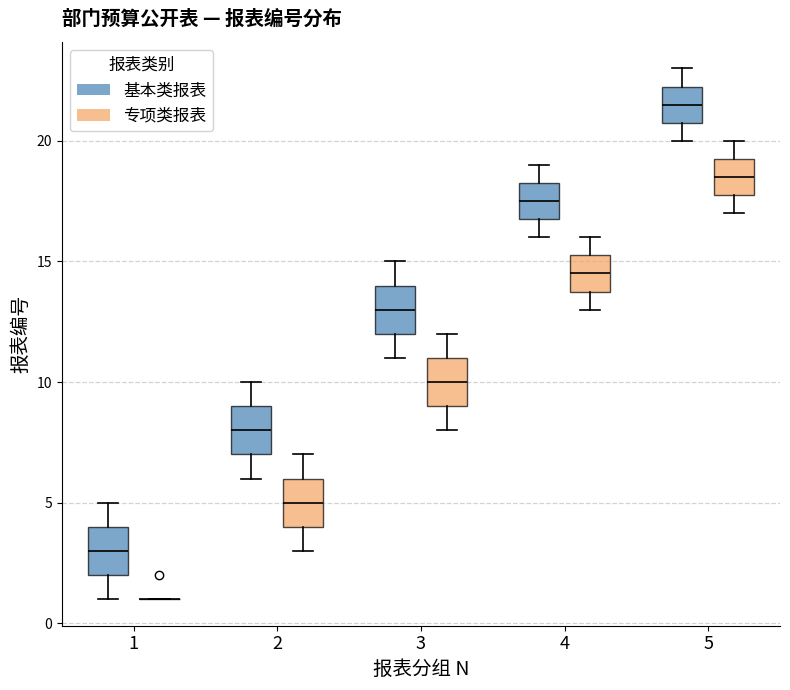

Reading left to right, read every box against the y-axis: the position of its median line, the range the box covers, and the ends of its whiskers. The values are not printed on the chart, so give them approximately, as read against the axis.

1 (基本类报表): median 3.0, box 2.0 to 4.0, whiskers 1.0 to 5.0
1 (专项类报表): box collapsed to a line at 1.0, whiskers 1.0 to 1.0
2 (基本类报表): median 8.0, box 7.0 to 9.0, whiskers 6.0 to 10.0
2 (专项类报表): median 5.0, box 4.0 to 6.0, whiskers 3.0 to 7.0
3 (基本类报表): median 13.0, box 12.0 to 14.0, whiskers 11.0 to 15.0
3 (专项类报表): median 10.0, box 9.0 to 11.0, whiskers 8.0 to 12.0
4 (基本类报表): median 17.5, box 17.0 to 18.5, whiskers 16.0 to 19.0
4 (专项类报表): median 14.5, box 14.0 to 15.5, whiskers 13.0 to 16.0
5 (基本类报表): median 21.5, box 21.0 to 22.5, whiskers 20.0 to 23.0
5 (专项类报表): median 18.5, box 18.0 to 19.5, whiskers 17.0 to 20.0